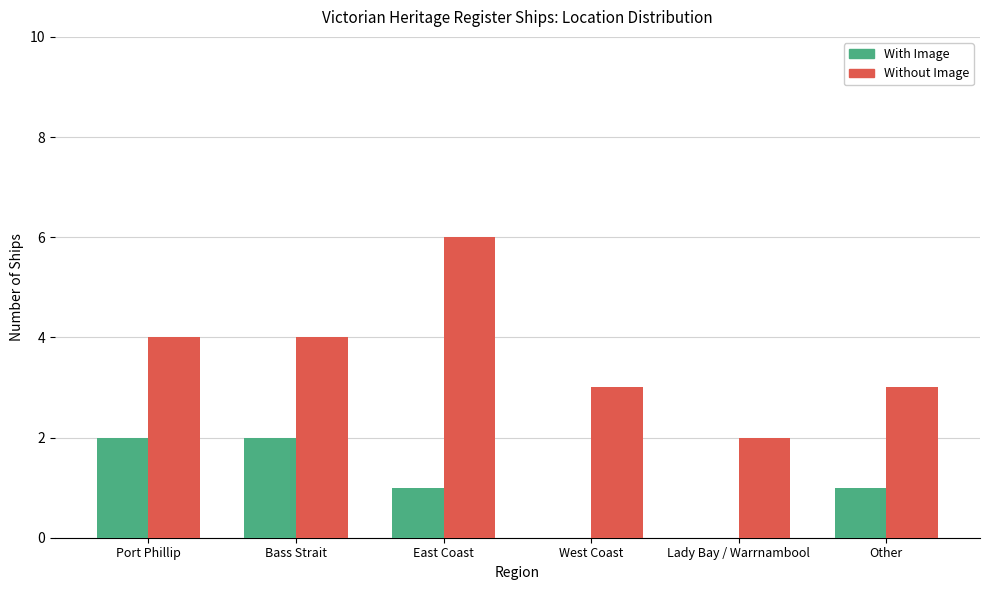

Reading left to right, what are all the values shown in this chart?

With Image: Port Phillip=2	Bass Strait=2	East Coast=1	West Coast=0	Lady Bay / Warrnambool=0	Other=1
Without Image: Port Phillip=4	Bass Strait=4	East Coast=6	West Coast=3	Lady Bay / Warrnambool=2	Other=3